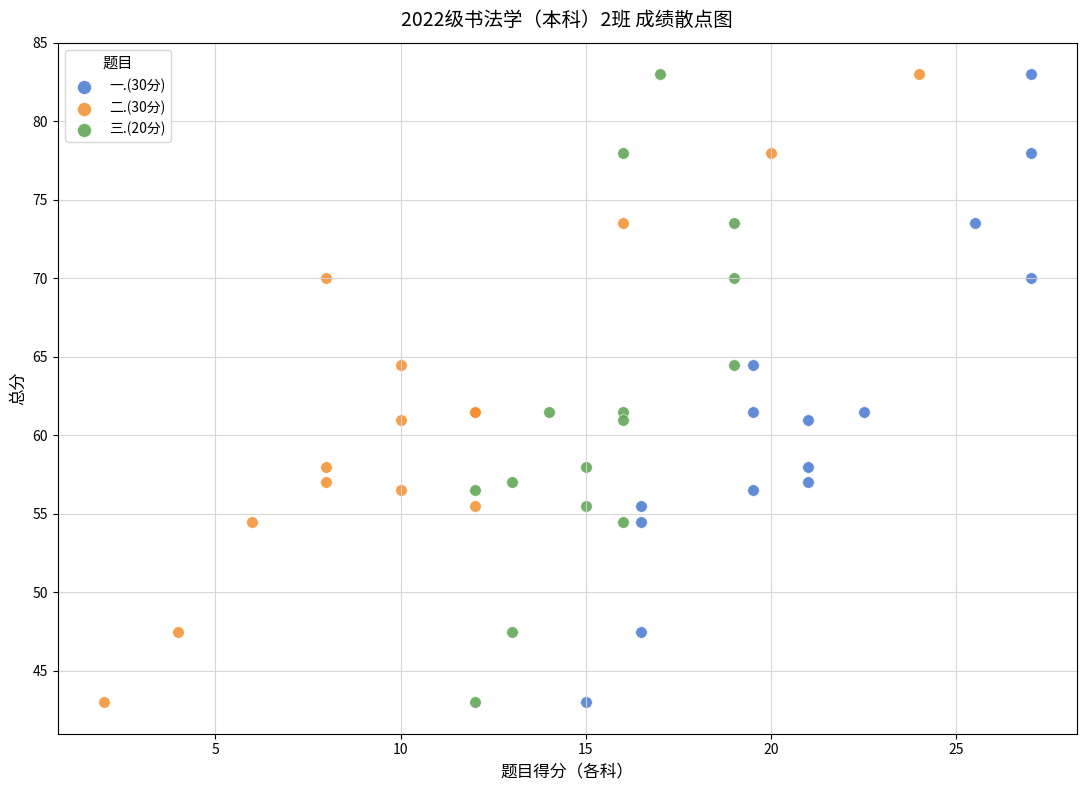

What are all the series names shown in the legend?

一.(30分), 二.(30分), 三.(20分)